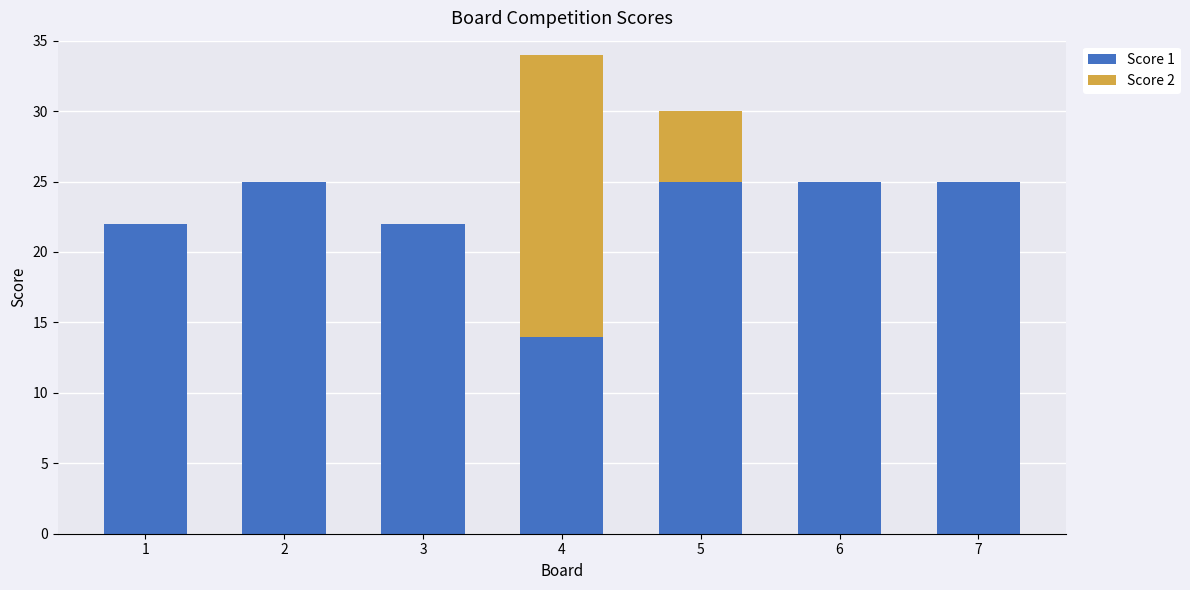

The value of Score 1 at 1 is 22. True or false?

True